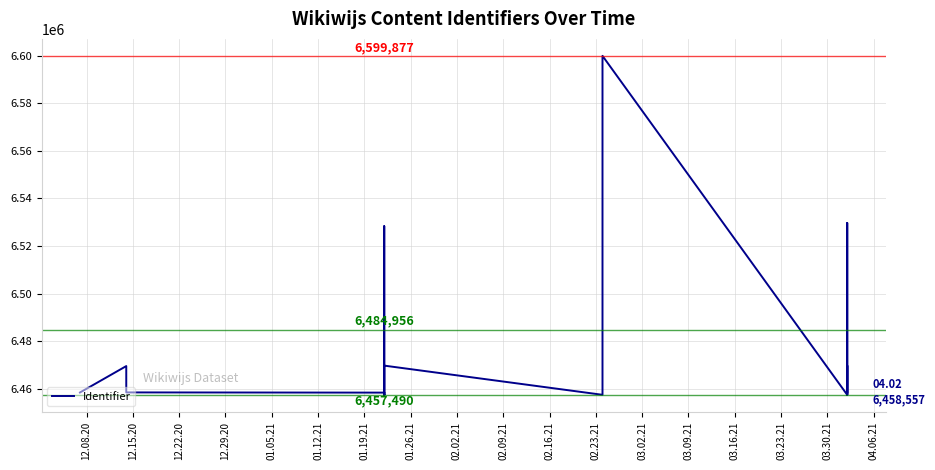

Reading right to left, extract all data points from this chart.

6458557	6469803	6469802	6457530	6529694	6457528	6599877	6599863	6599787	6457547	6469804	6457527	6457525	6528351	6528350	6457492	6457535	6457491	6457490	6458471	6458470	6458556	6469613	6458520